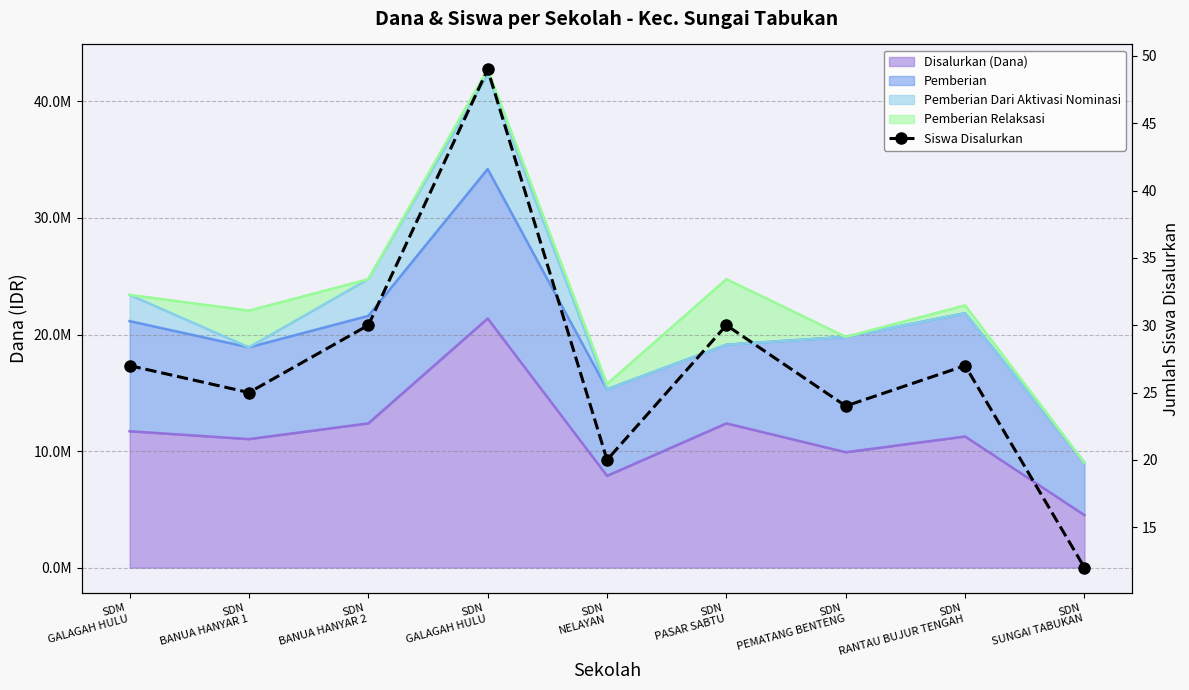

What is the label of the 2nd point from the right?

SDN
RANTAU BUJUR TENGAH